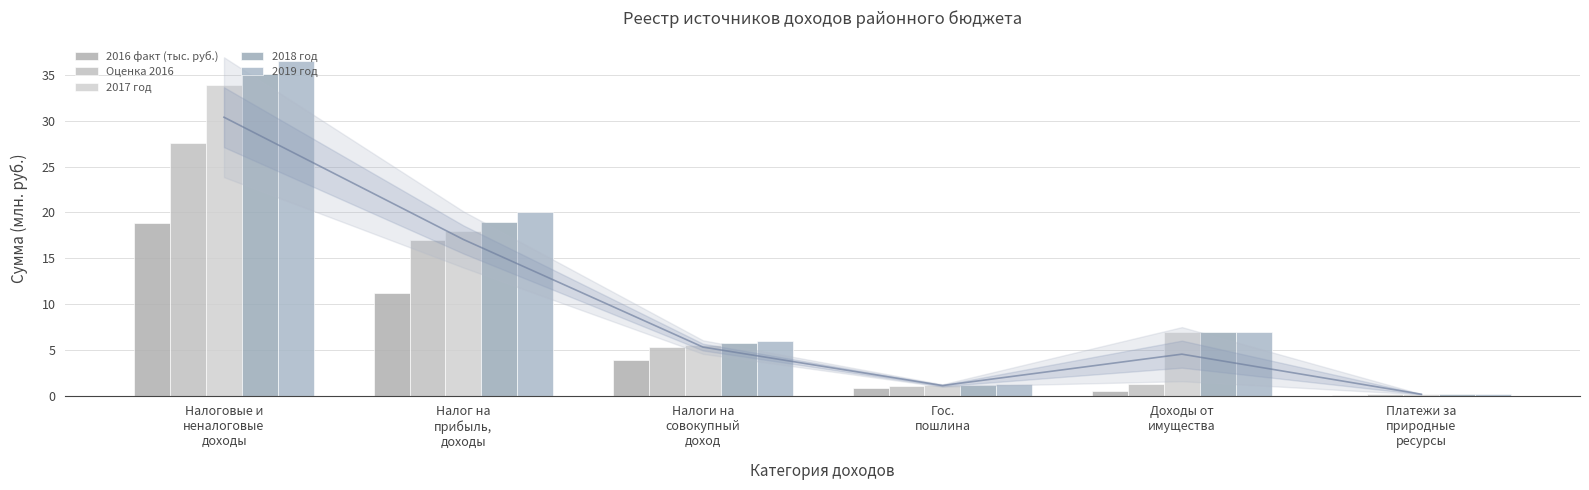

What is the label of the 5th bar from the left?

Доходы от
имущества